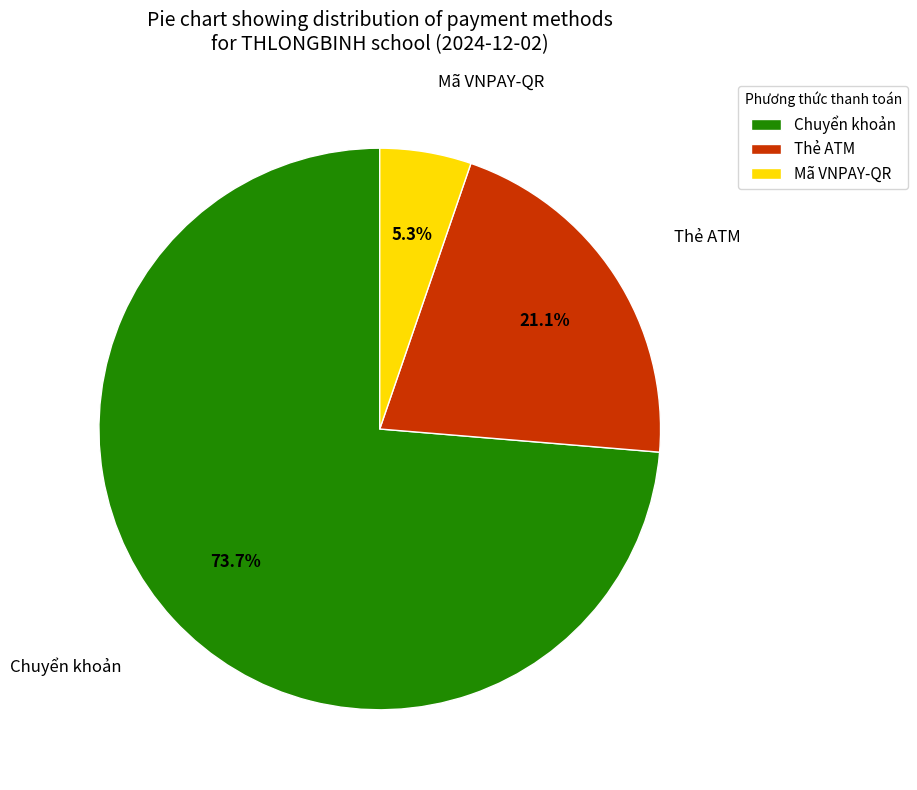

To the nearest percent, what is the average slice percentage?

33%